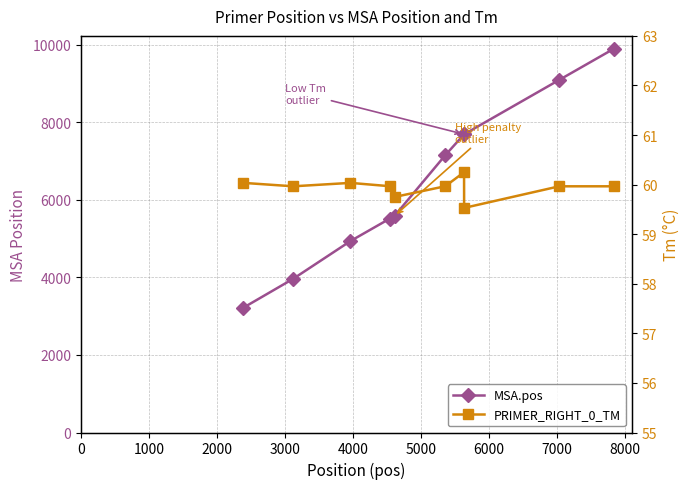

True or false: MSA.pos has more than 2 interior local peaks.

False